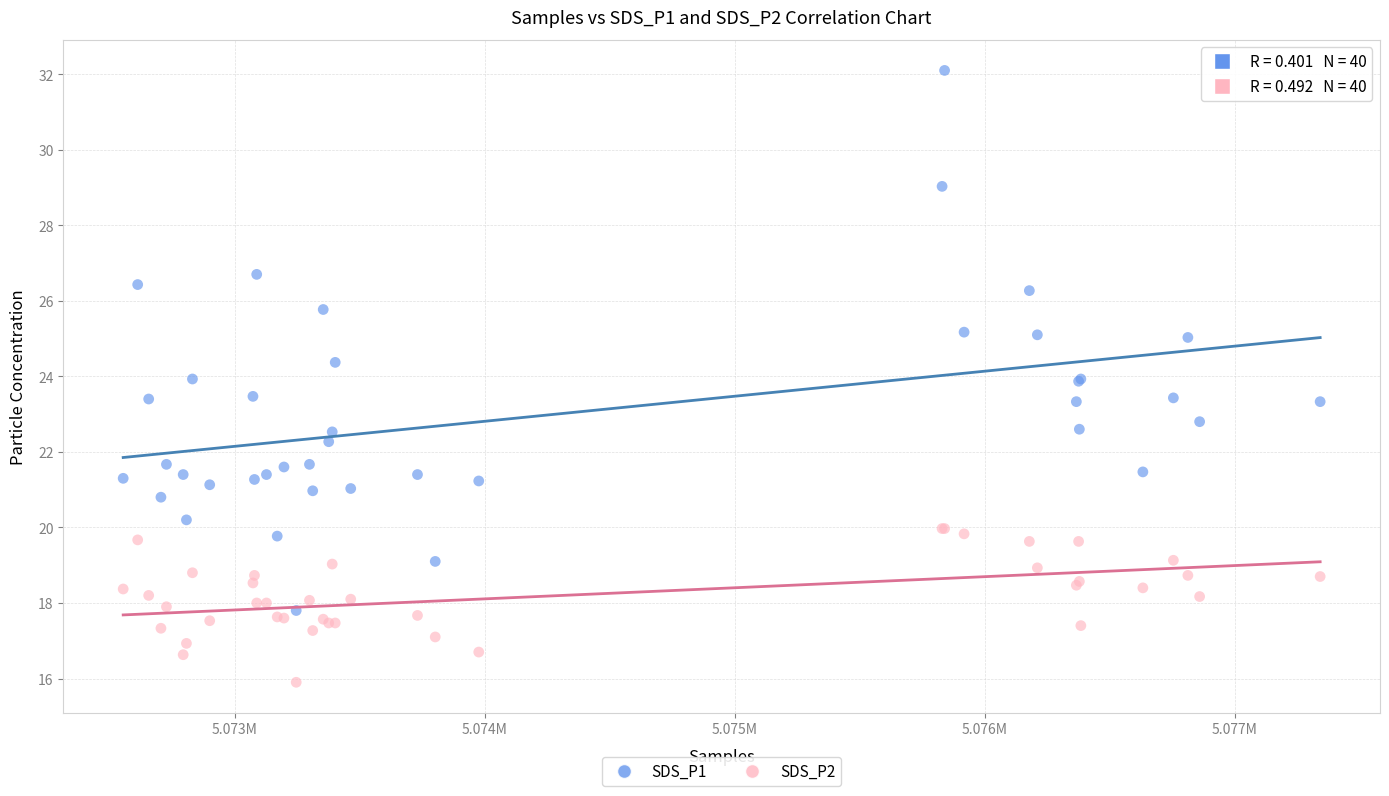

Which series reaches the minimum Y coordinate?

SDS_P2